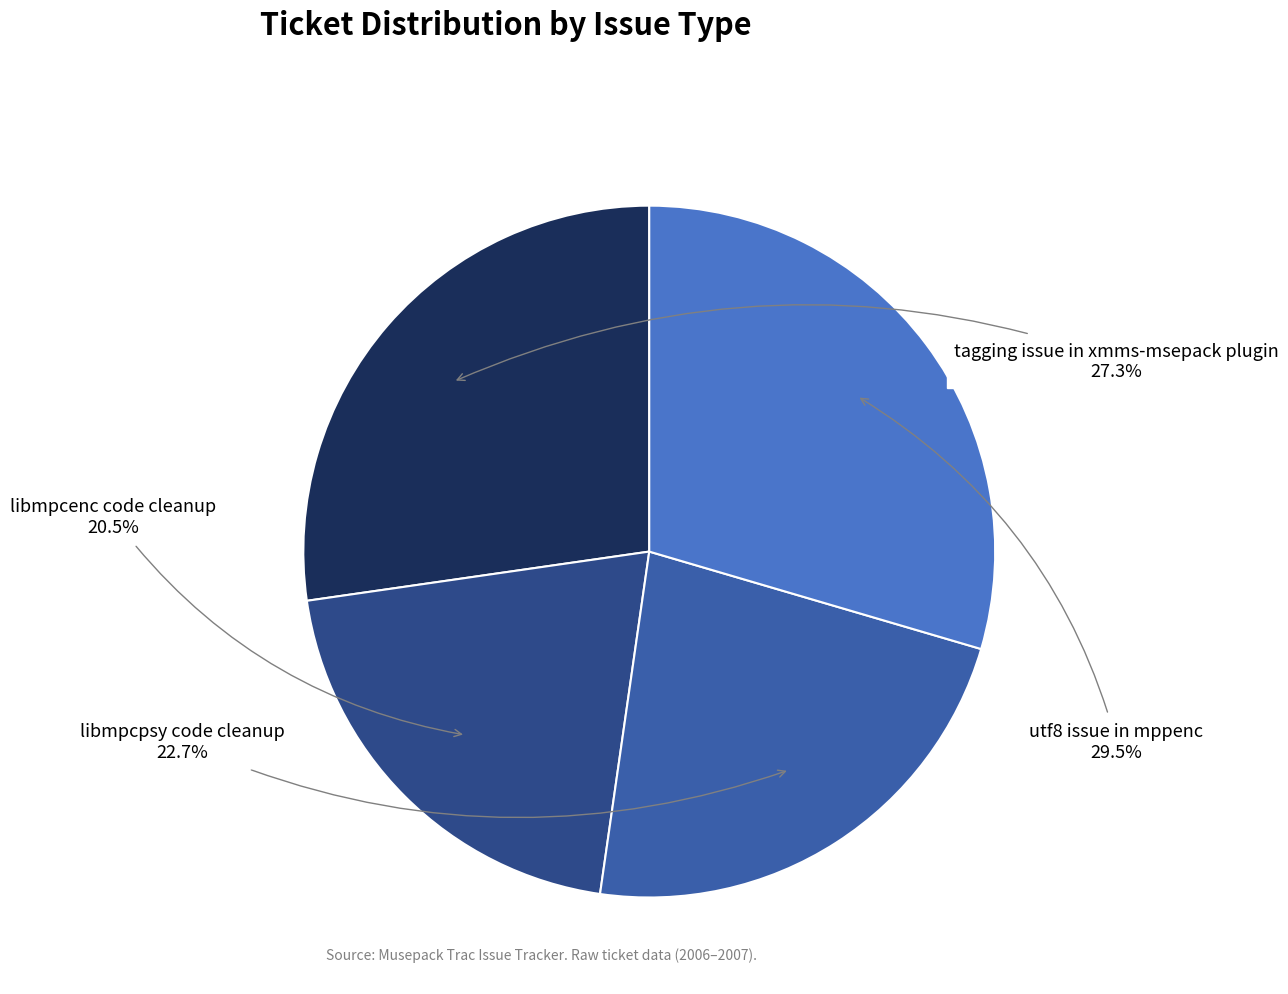

Rank the categories by value from highest to lowest.

utf8 issue in mppenc, tagging issue in xmms-msepack plugin, libmpcpsy code cleanup, libmpcenc code cleanup